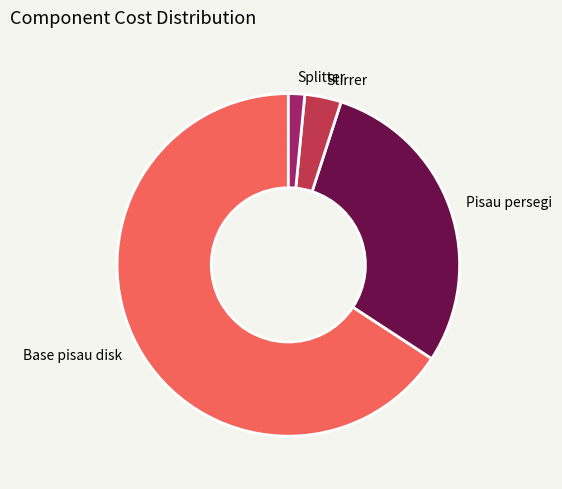

Is it true that Base pisau disk is 61% of the pie?

False